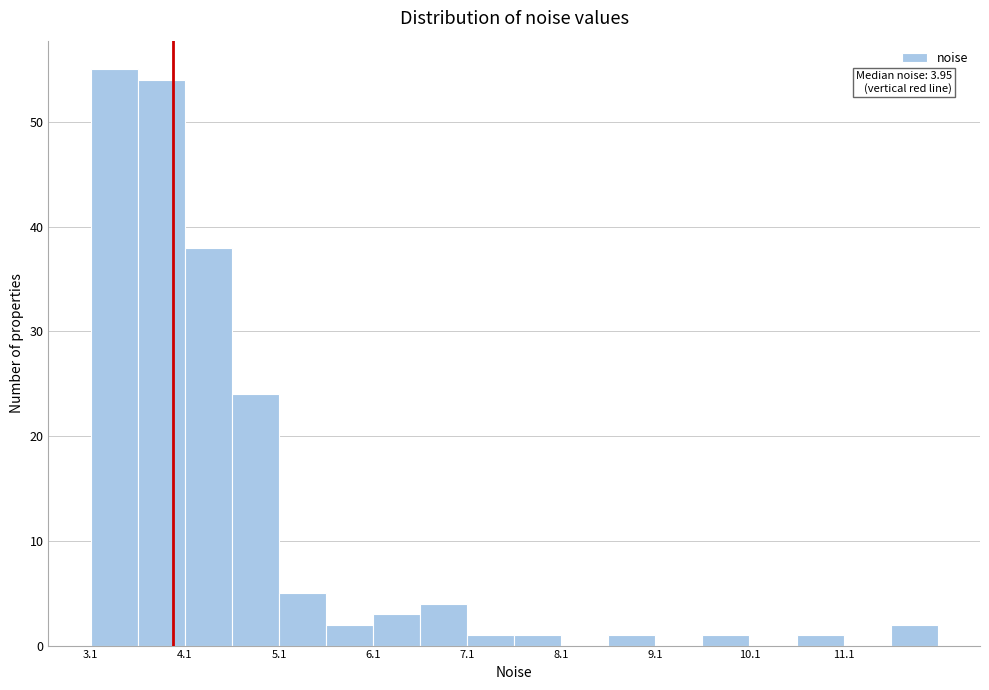

Over which range of the x-axis is the bar tallest?

3.07 to 3.57